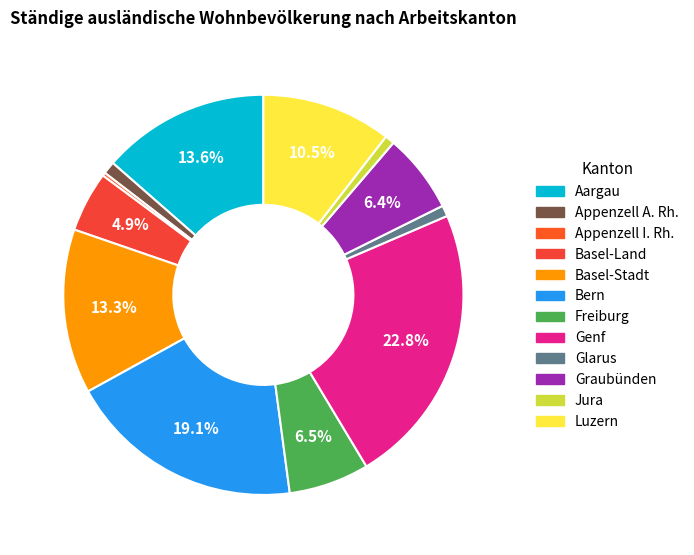

What is the smallest slice in the pie chart?

Appenzell I. Rh.